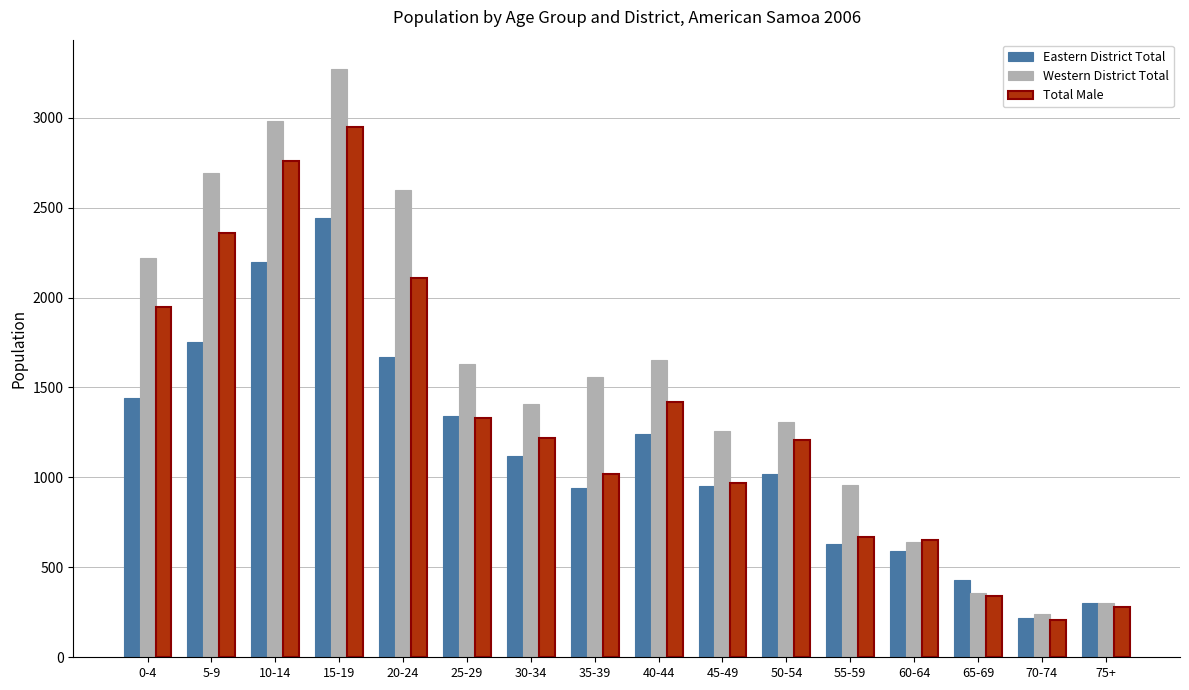

Is the value of Western District Total at 40-44 greater than the value of Total Male at 15-19?

No